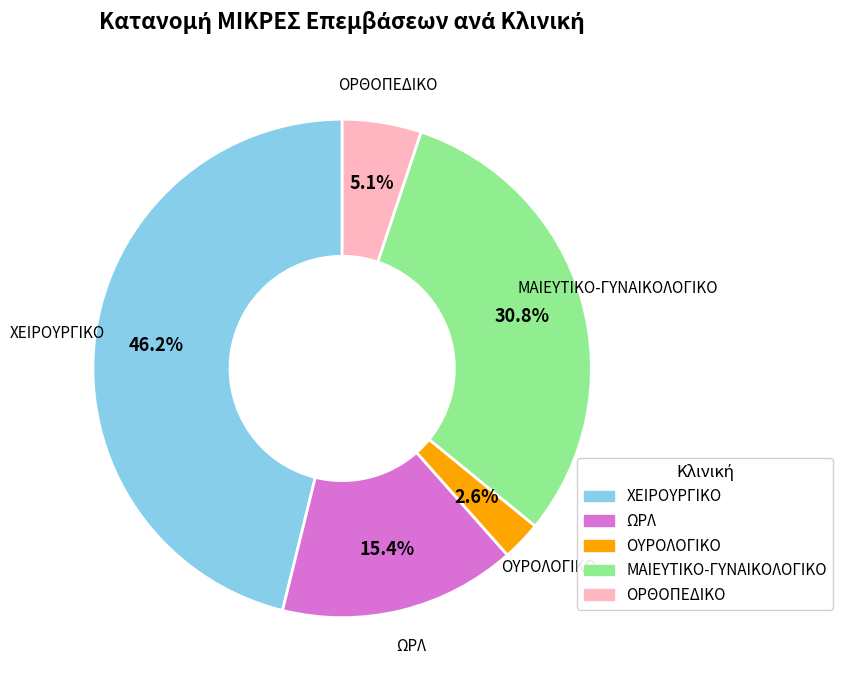

How many slices are in this pie chart?

5